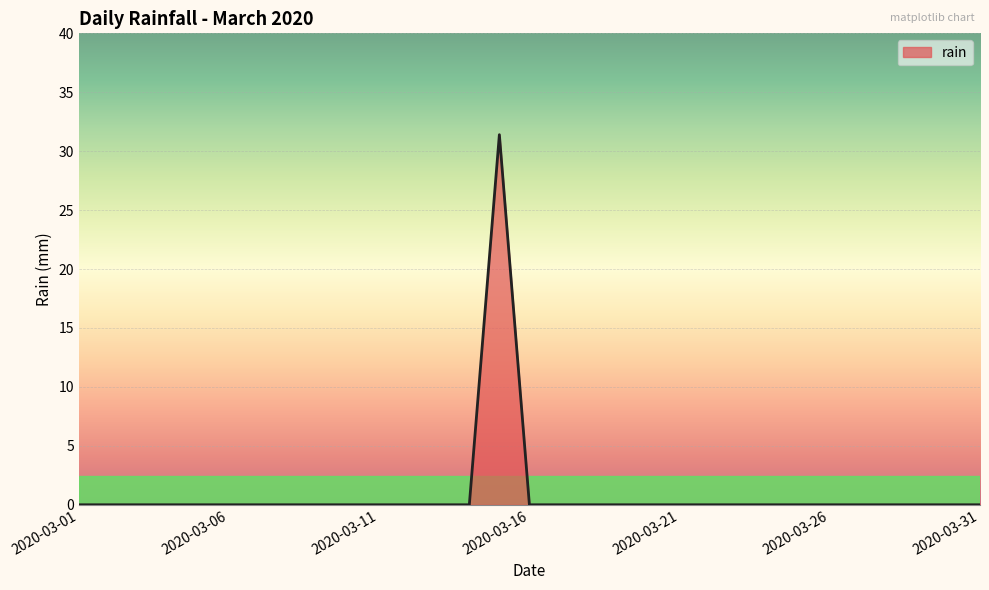

What is the maximum value shown in the chart?

31.4